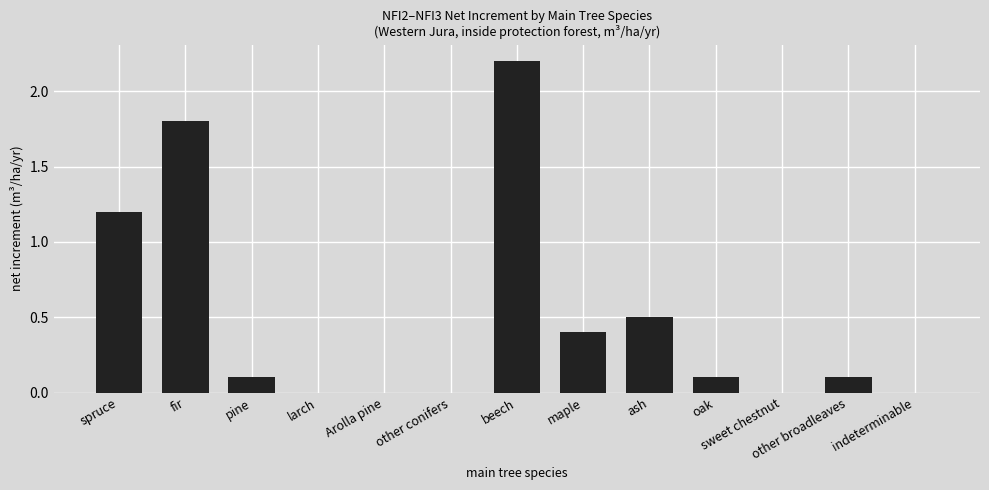

Reading left to right, transcribe all the data shown in this chart.

spruce=1.2	fir=1.8	pine=0.1	larch=0.0	Arolla pine=0.0	other conifers=0.0	beech=2.2	maple=0.4	ash=0.5	oak=0.1	sweet chestnut=0.0	other broadleaves=0.1	indeterminable=0.0